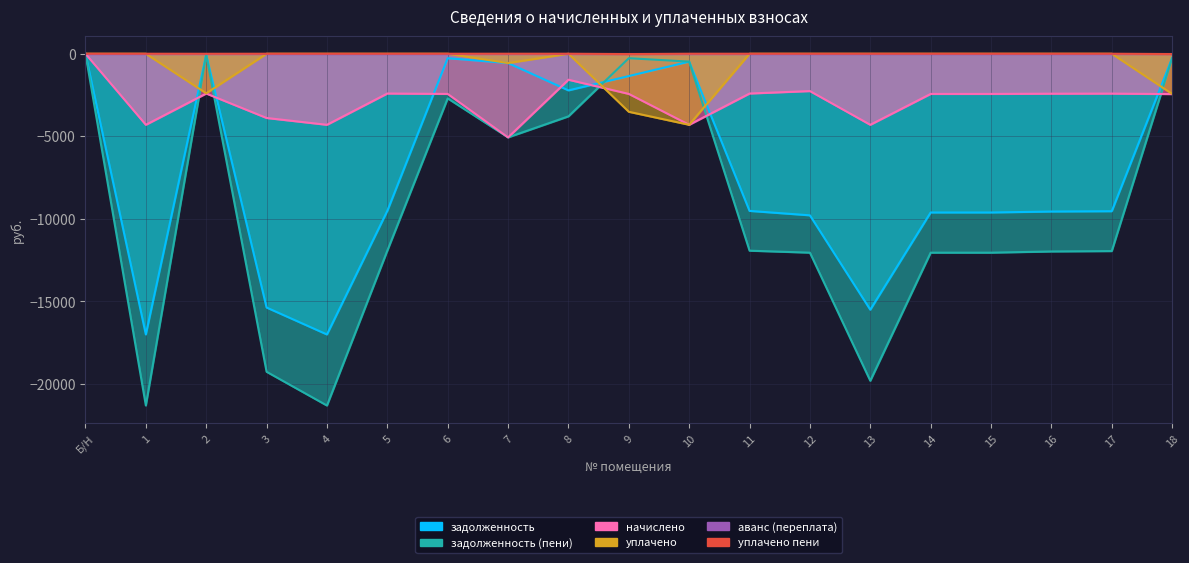

What is the smallest value displayed?

-21317.2